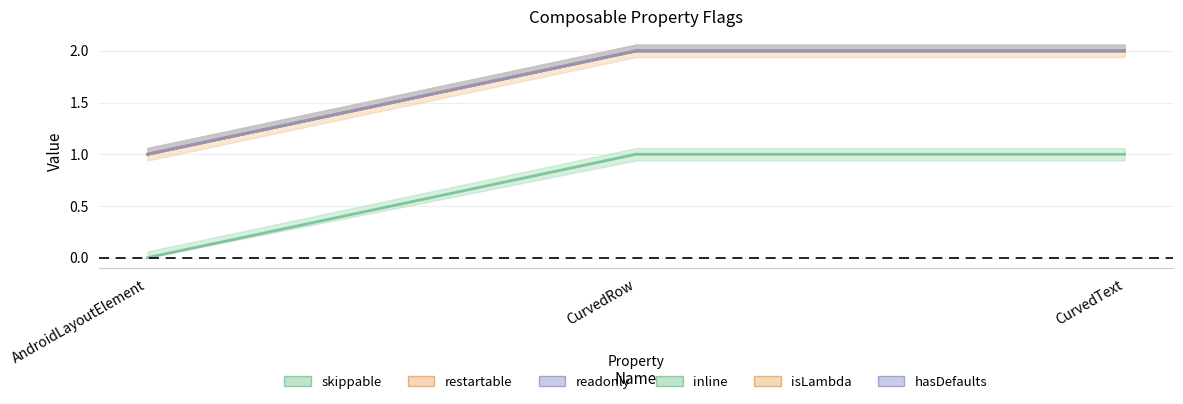

How many skippable values are between 0 and 1?

3